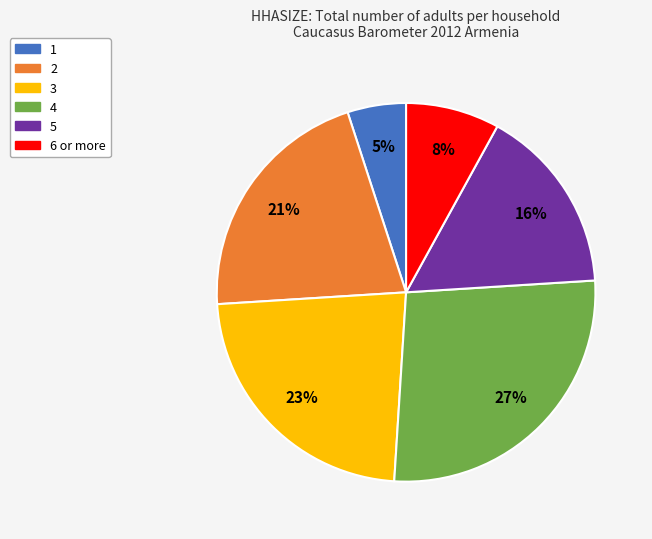

Which category has the biggest portion of the pie?

4